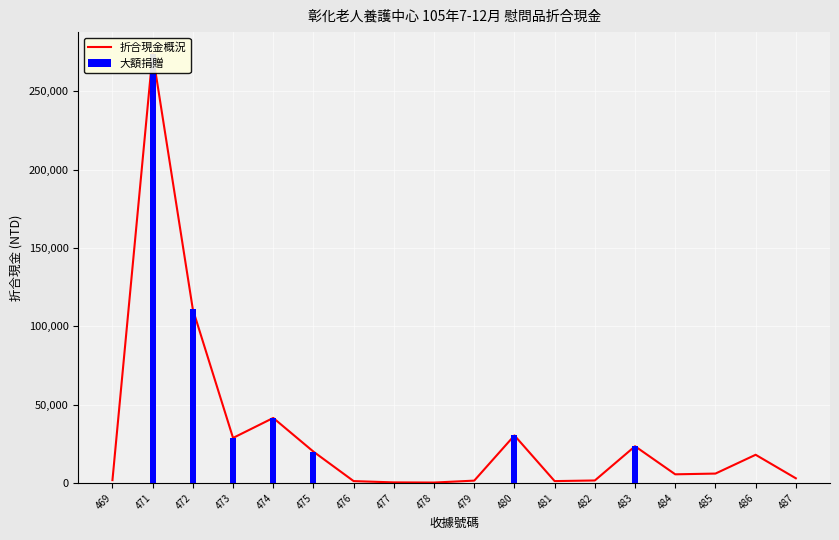

List the labels in order of value, smallest first.

478, 477, 476, 481, 479, 482, 469, 487, 484, 485, 486, 475, 483, 473, 480, 474, 472, 471